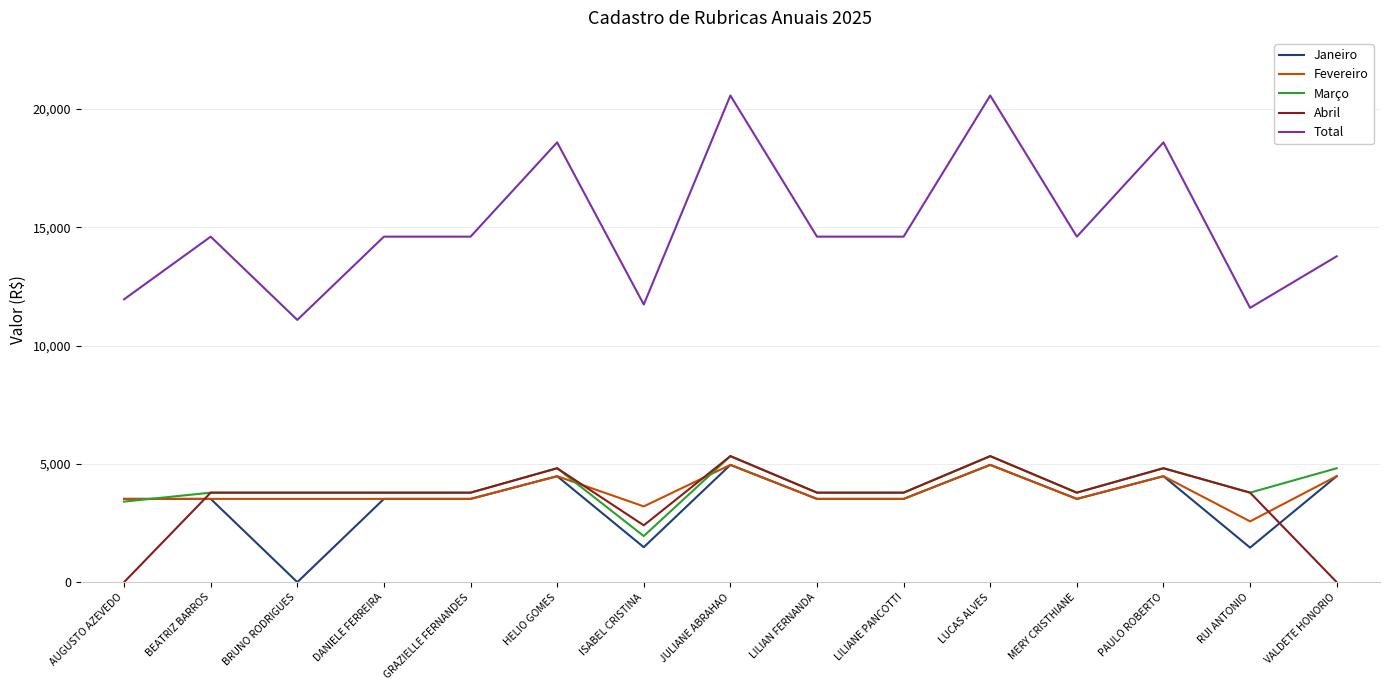

What is the total value across all series at PAULO ROBERTO?

37168.0